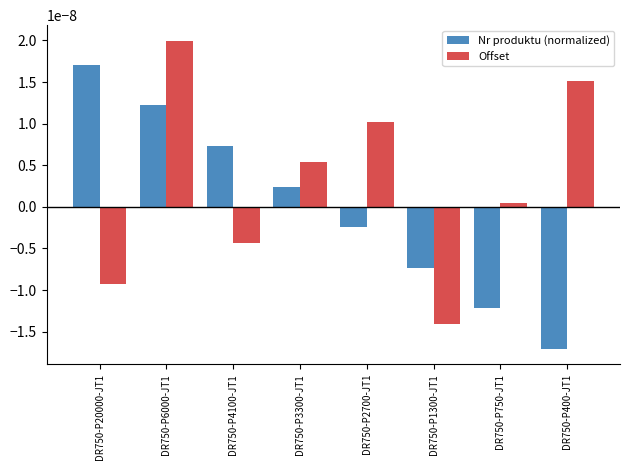

Between DR750-P3300-JT1 and DR750-P400-JT1, which series saw the biggest shift?

Nr produktu (normalized)